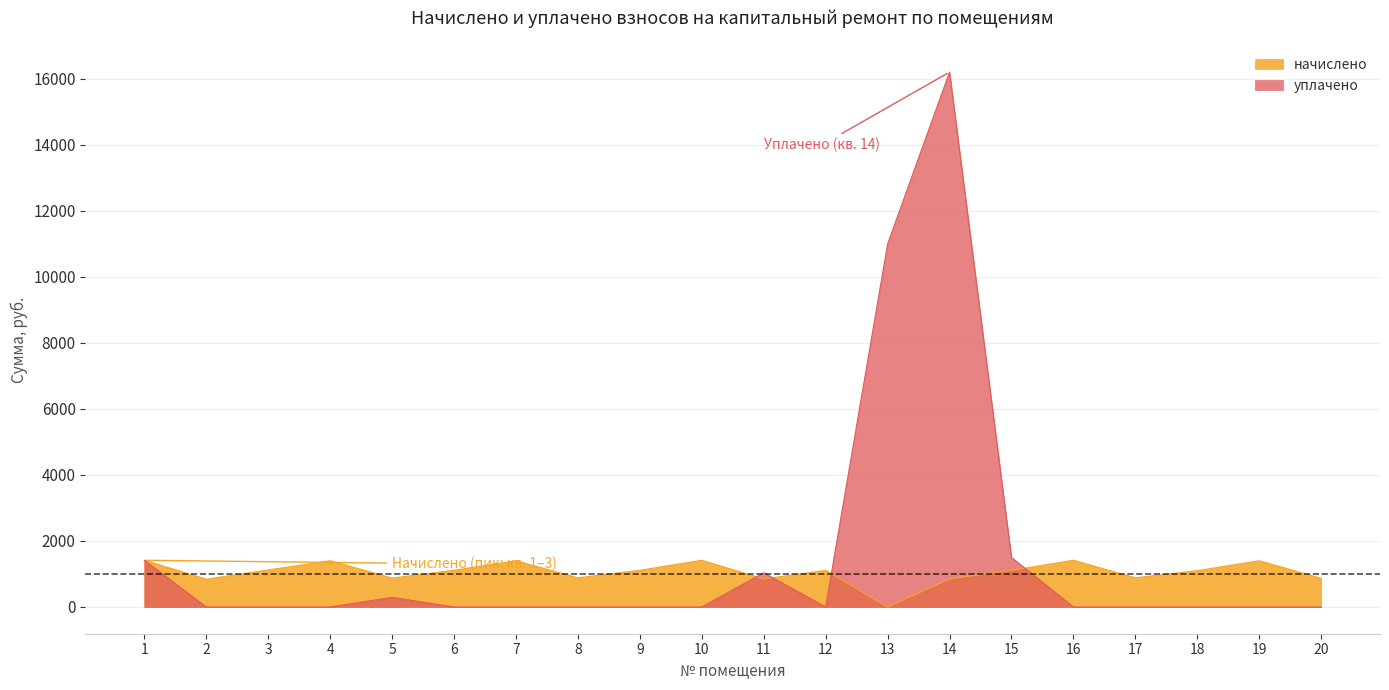

Which category has the lowest value across all series?

2